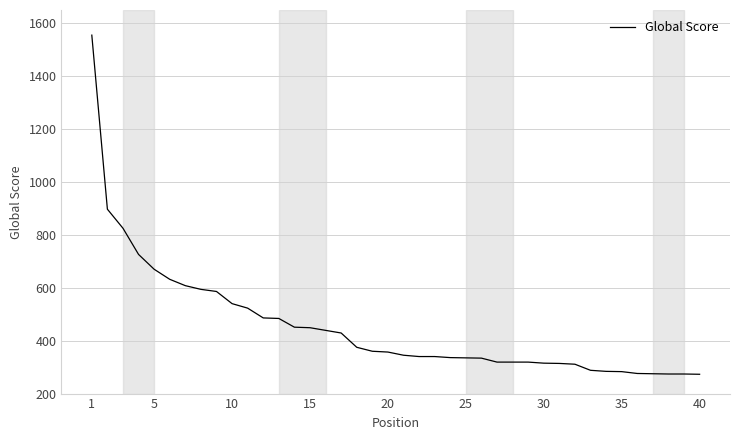

What is the greatest value displayed?

1555